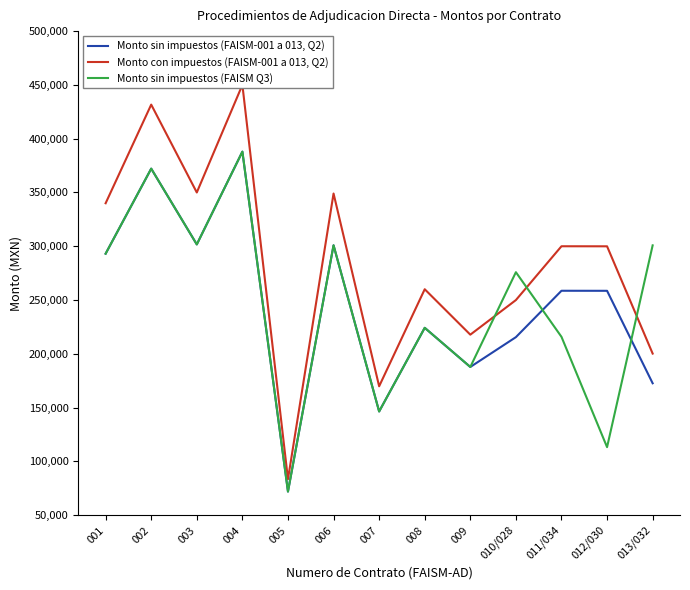

At how many categories does at least one series exceed 106622?

12